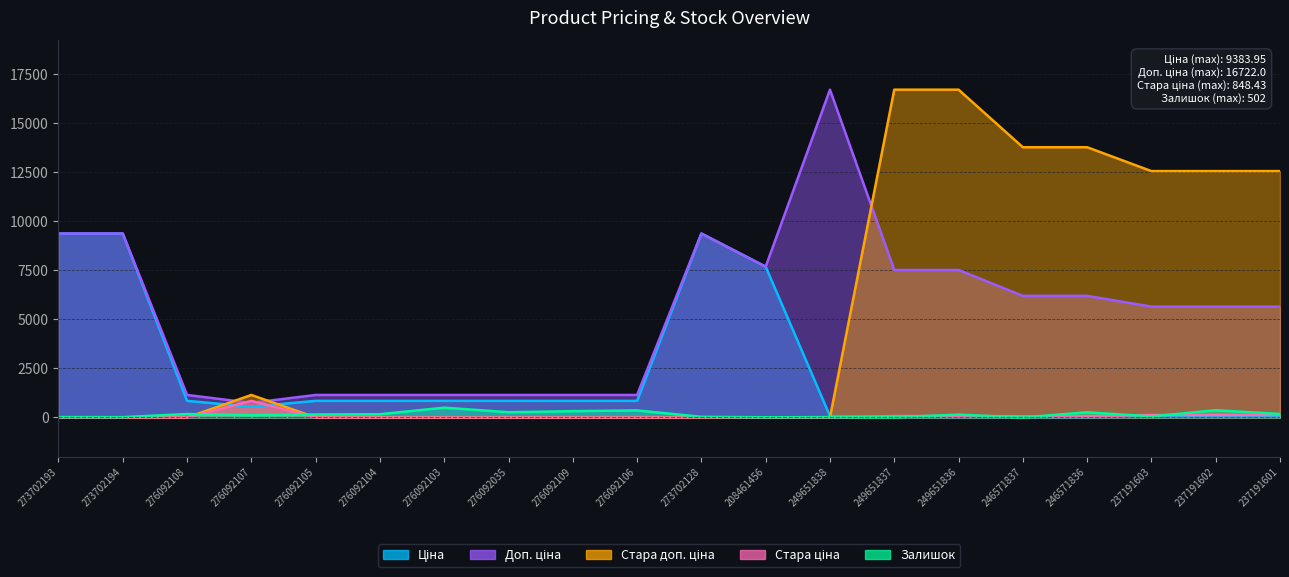

At how many categories does at least one series exceed 10801?

8